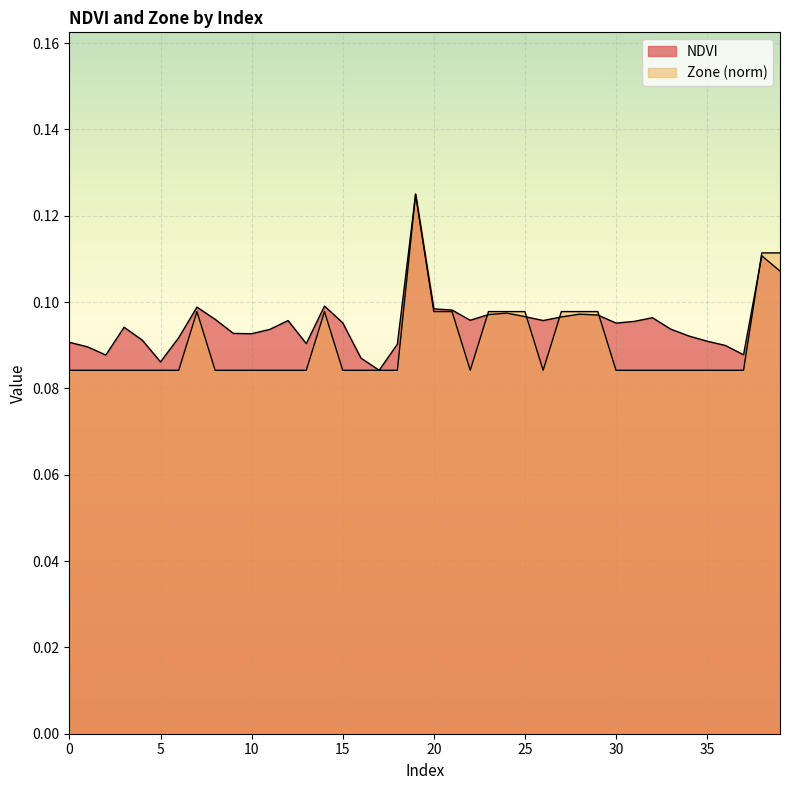

What is the value of the NDVI point at the 18th from the left?

0.1